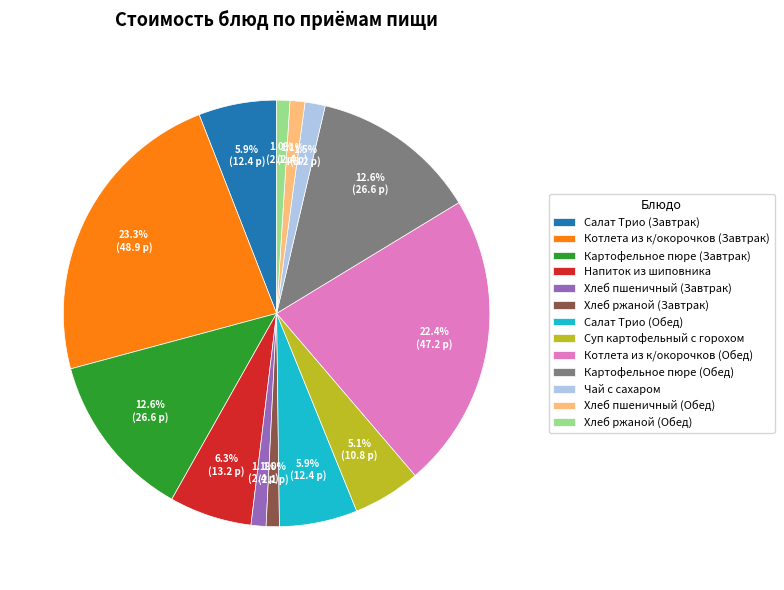

Which has a higher value, Котлета из к/окорочков (Обед) or Хлеб пшеничный (Завтрак)?

Котлета из к/окорочков (Обед)